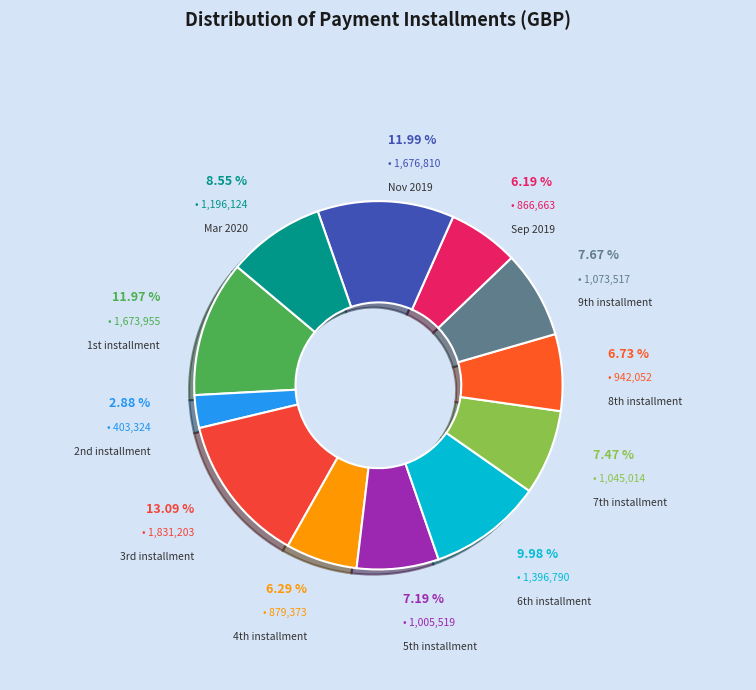

Rank the categories by value from lowest to highest.

2nd installment, Sep 2019, 4th installment, 8th installment, 5th installment, 7th installment, 9th installment, Mar 2020, 6th installment, 1st installment, Nov 2019, 3rd installment